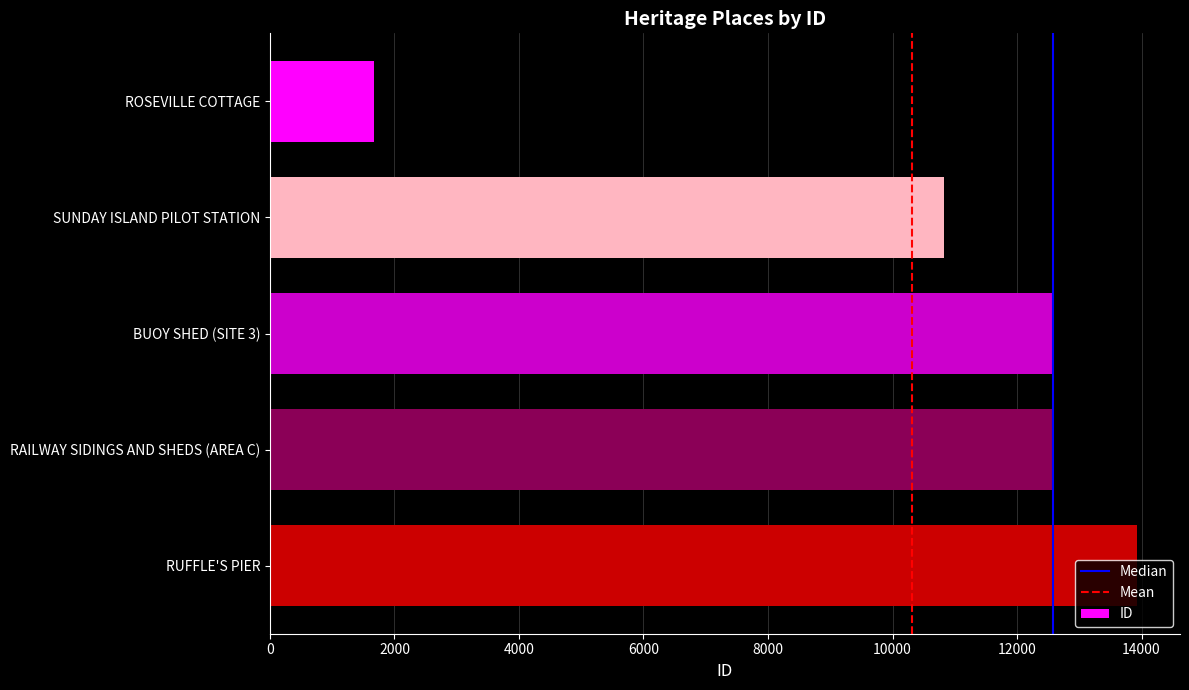

Is it true that the value at BUOY SHED (SITE 3) is 2584?

False